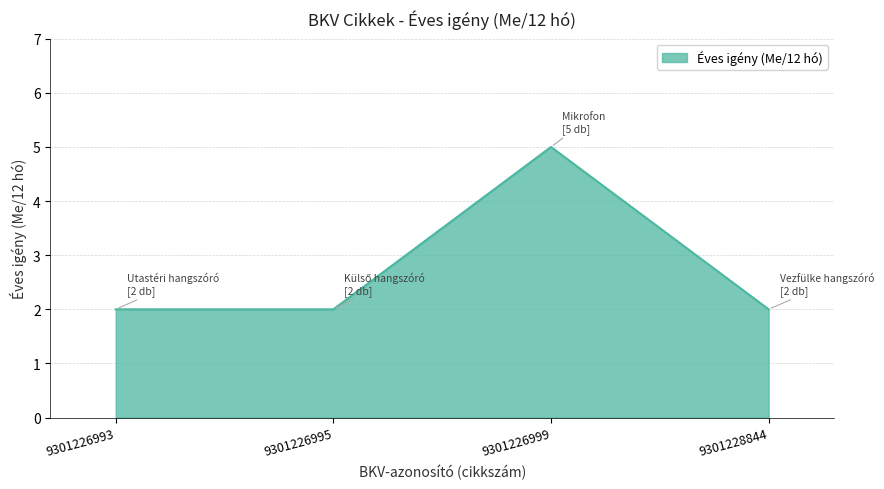

Which label corresponds to the largest value in the chart?

9301226999